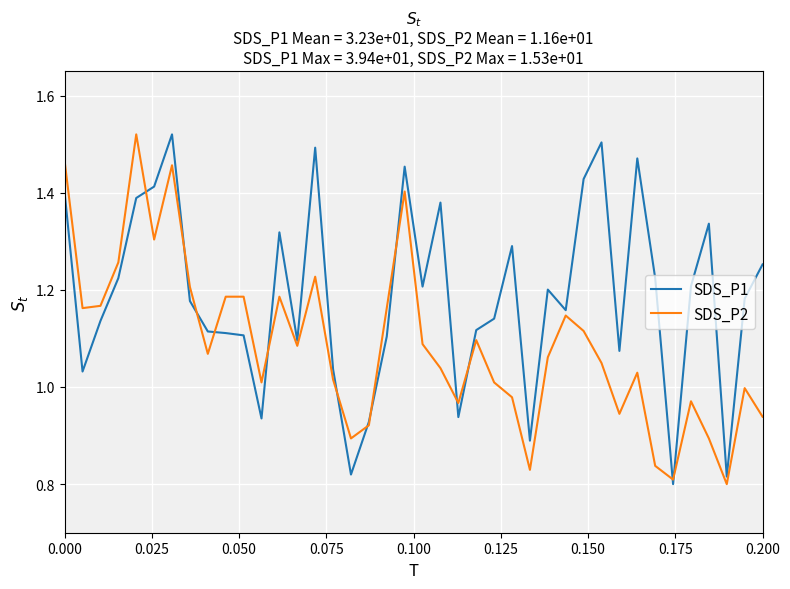

Which series has the largest total across all categories?

SDS_P1